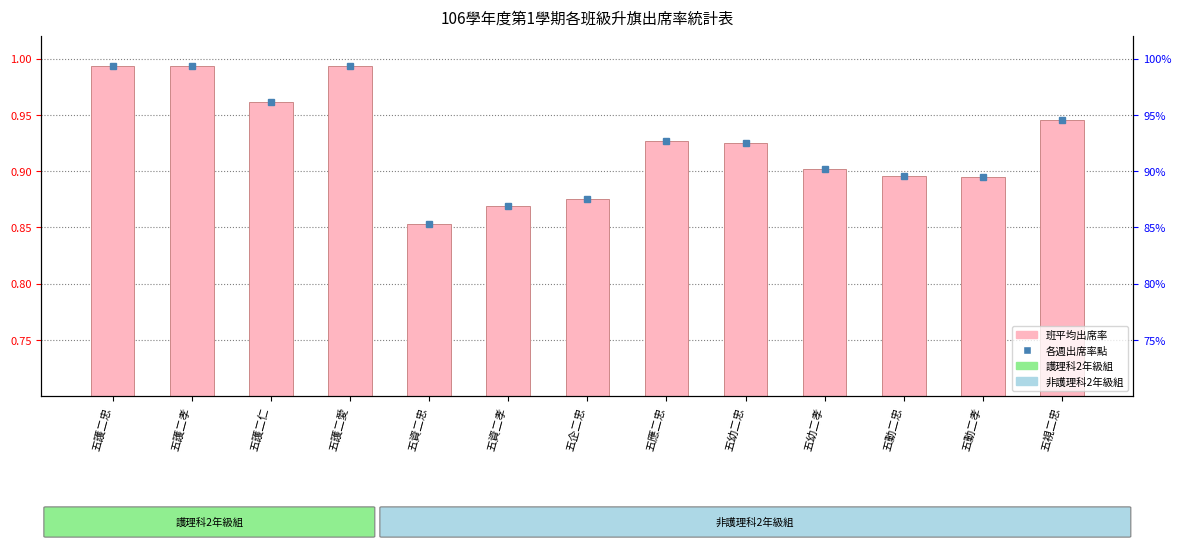

What is the difference between the maximum and minimum values?

0.1